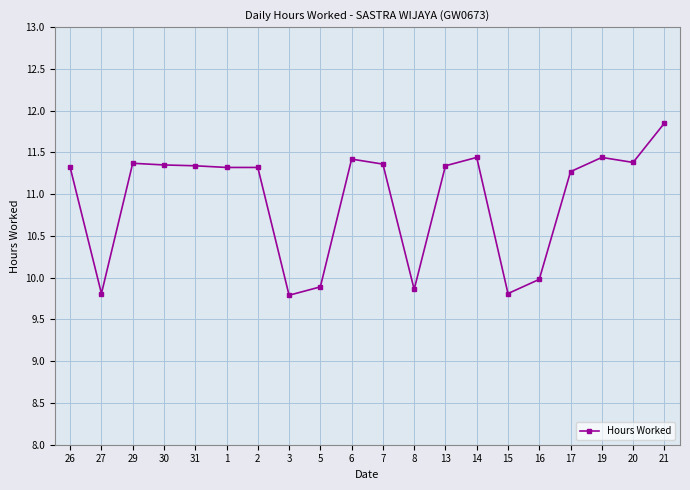

What is the sum of the values at 8 and 17?

21.1